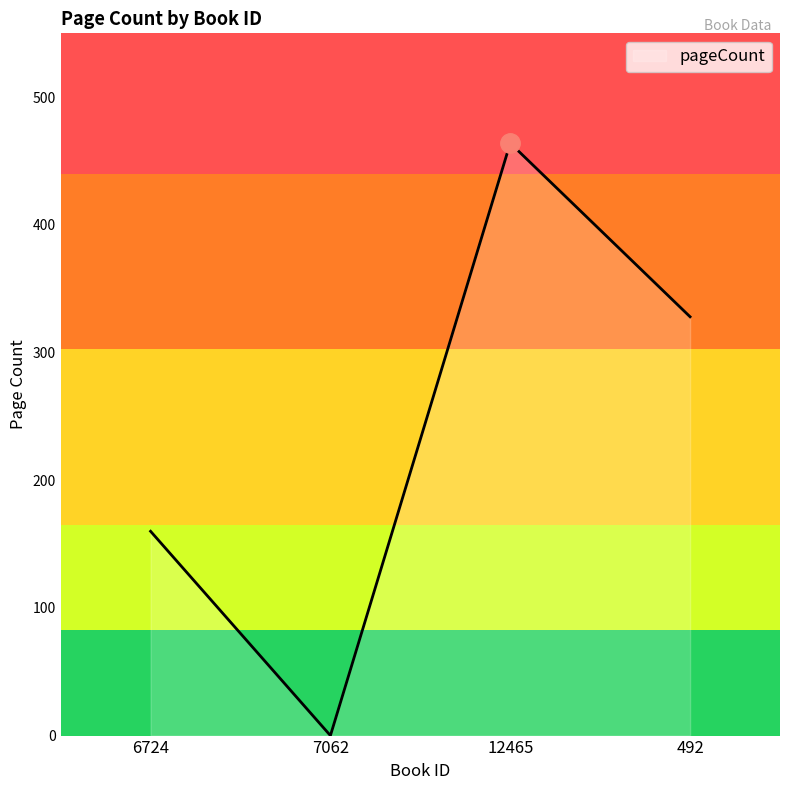

Count the values in the range 160 to 464.

3